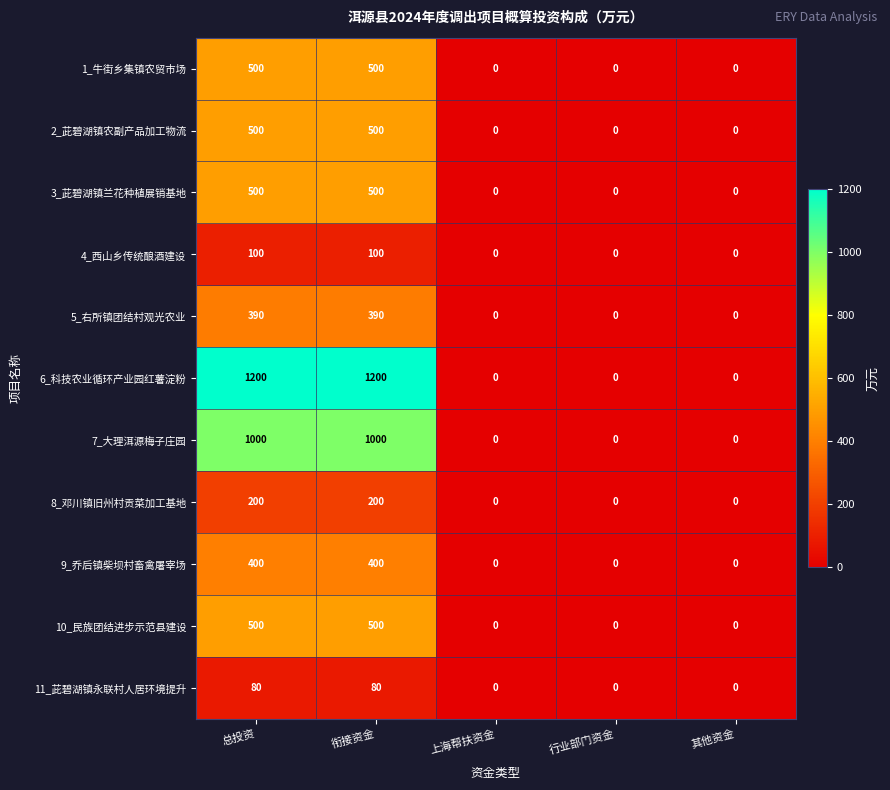

What is the average value of the 7_大理洱源梅子庄园 series?

400